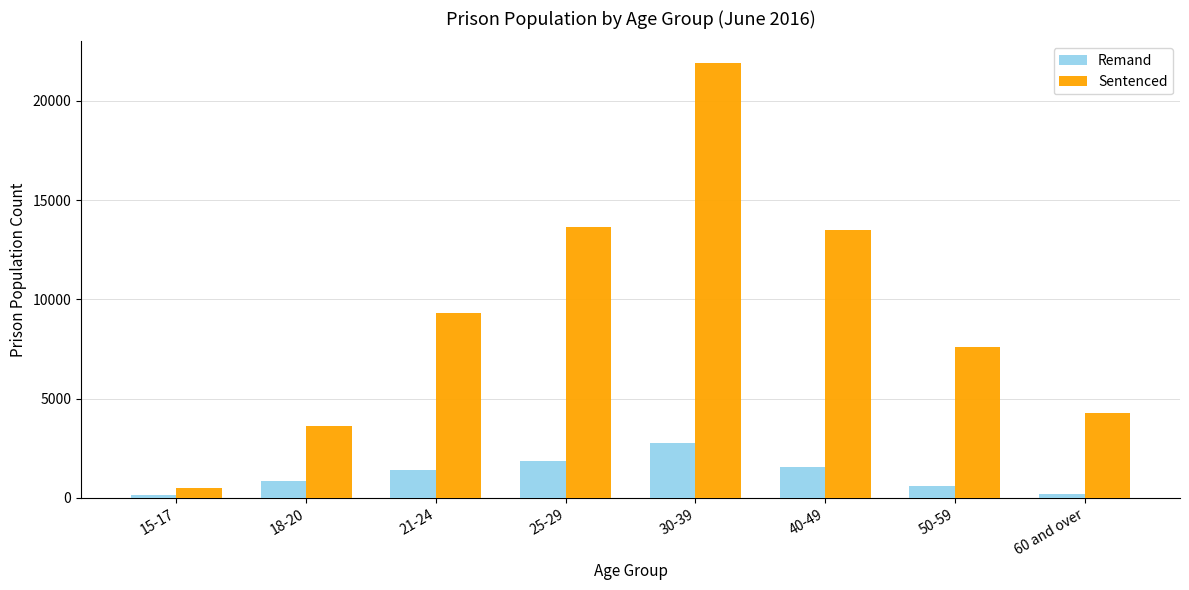

What is the difference between the maximum and minimum values in the Sentenced series?

21415